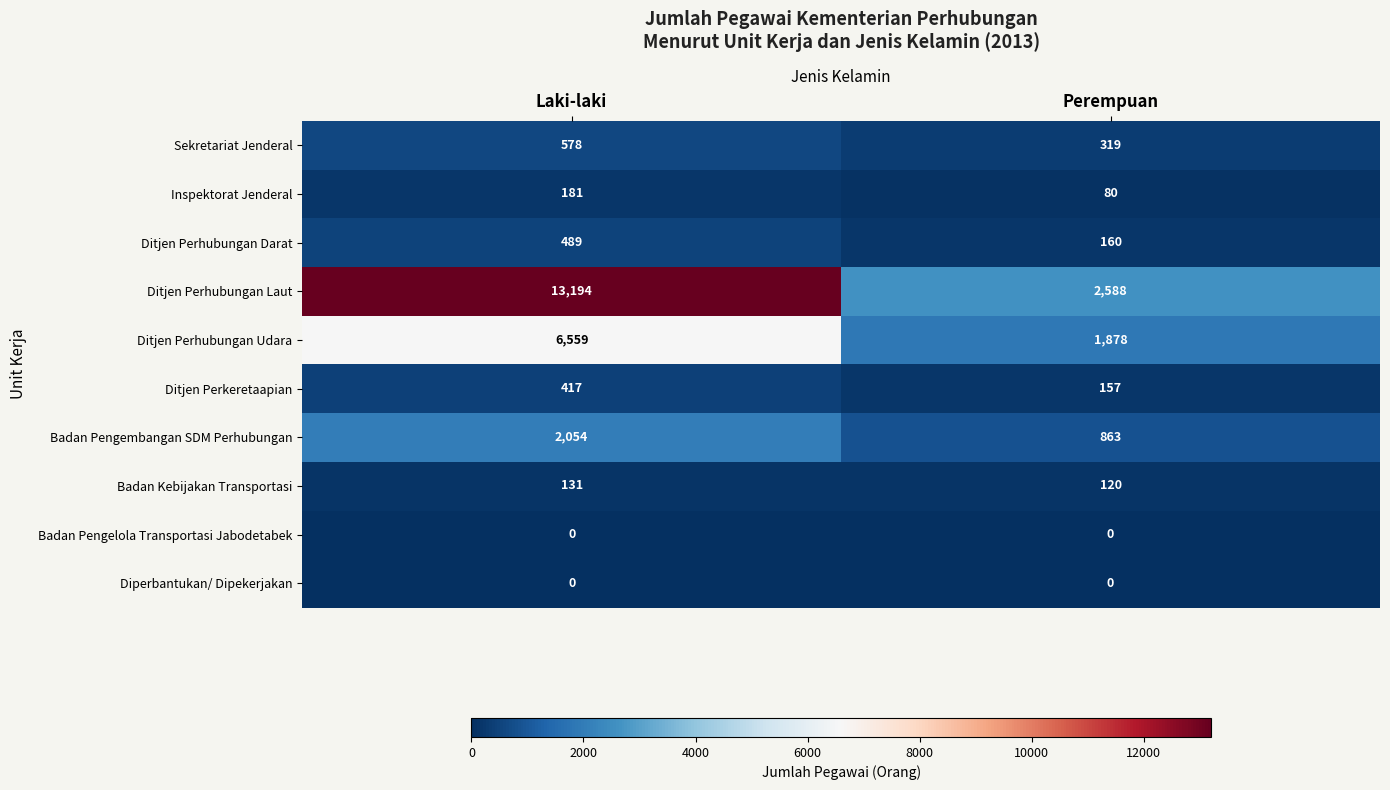

What is the difference between the highest and lowest values at Laki-laki?

13194